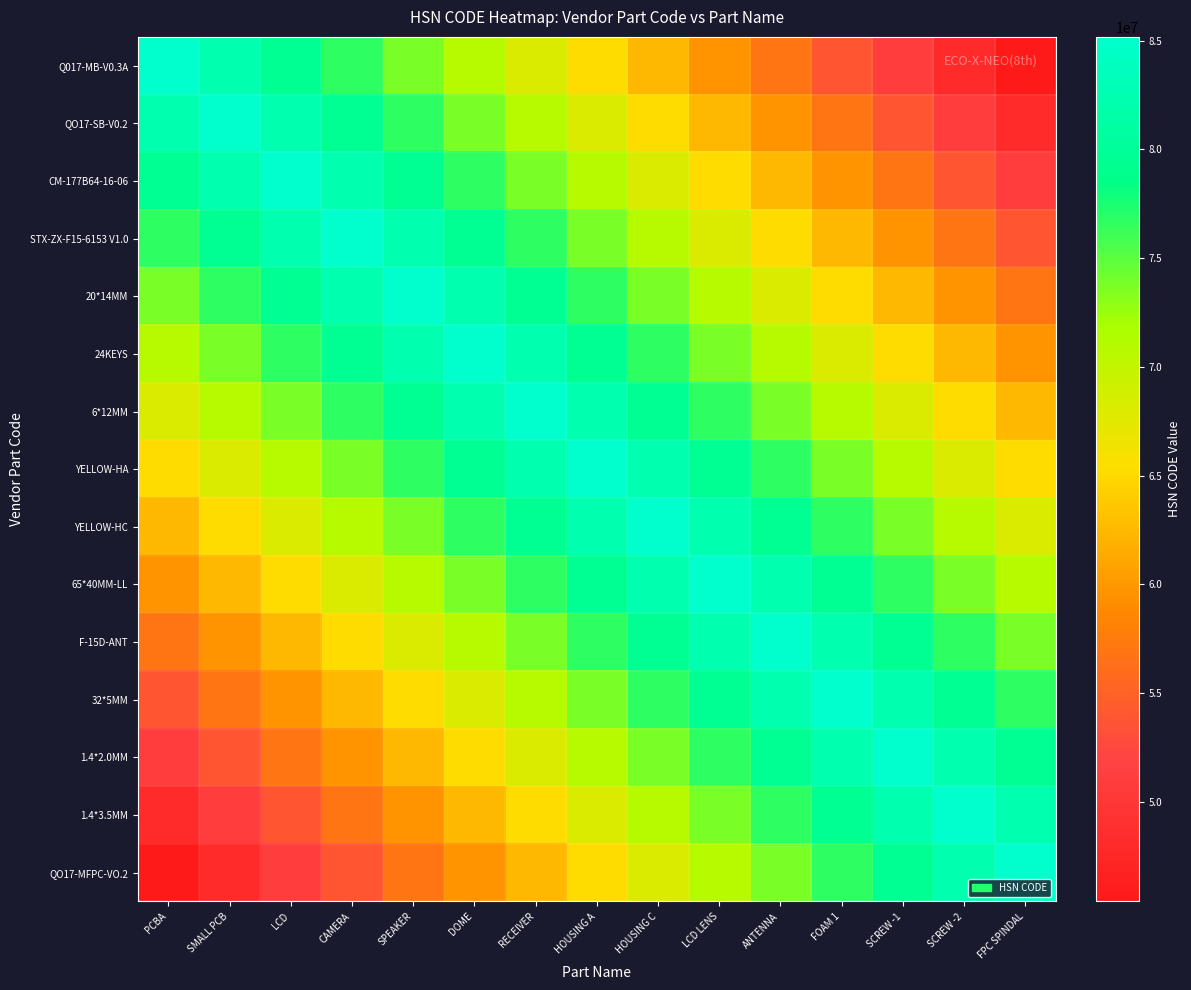

Which has a higher value, LCD LENS or PCBA?

PCBA